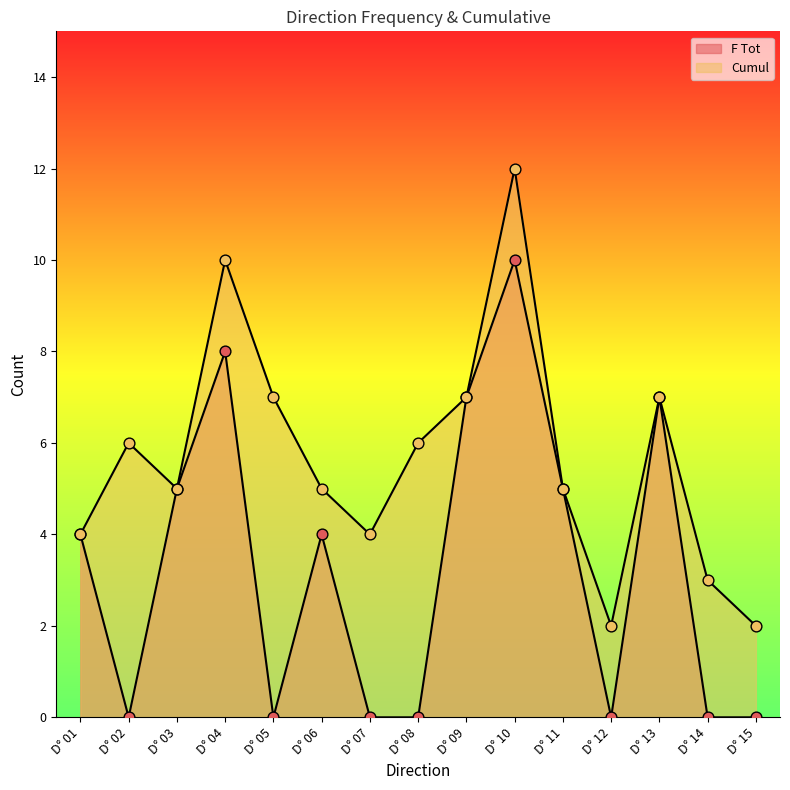

What are all the series names shown in the legend?

F Tot, Cumul